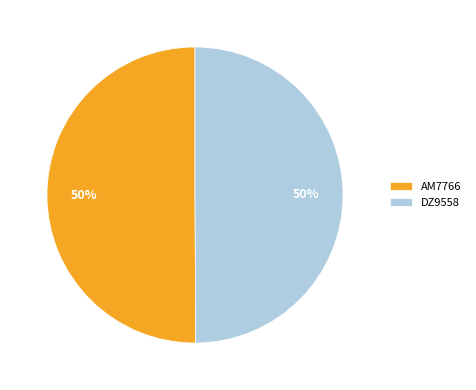

Is it true that AM7766 is 50% of the pie?

True